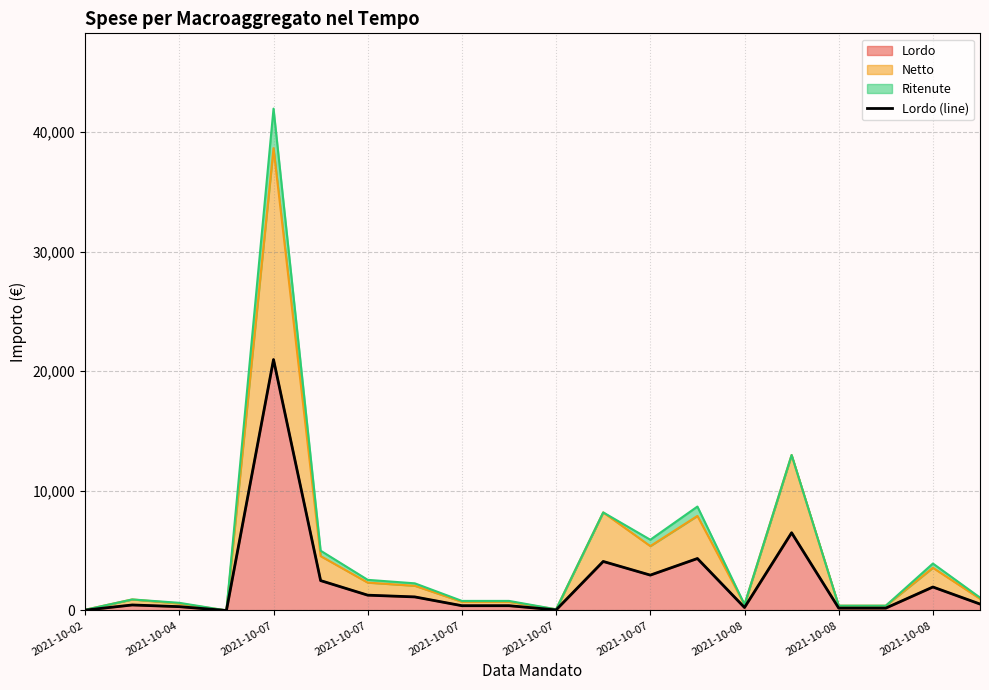

Approximately how many times larger is the value at 18 compared to 17?

9.8